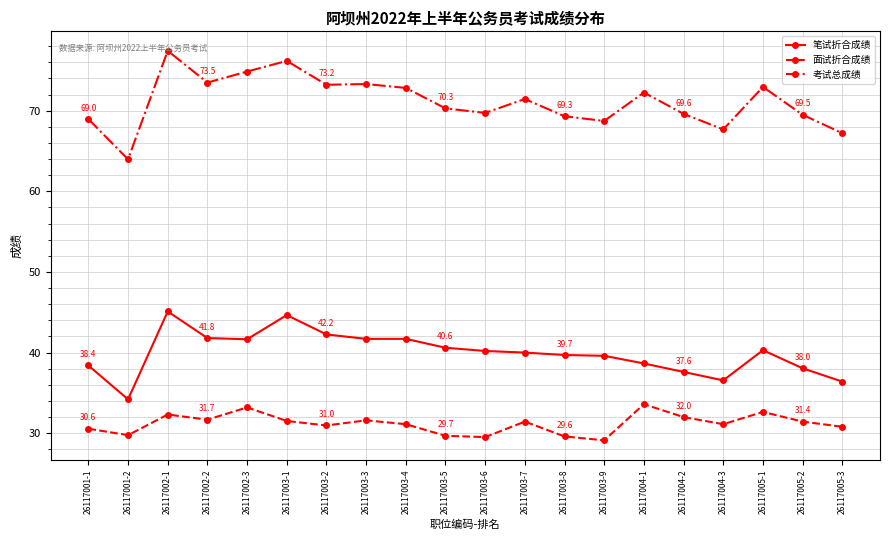

True or false: 笔试折合成绩 has a value of 8.5 at 26117003-2.

False